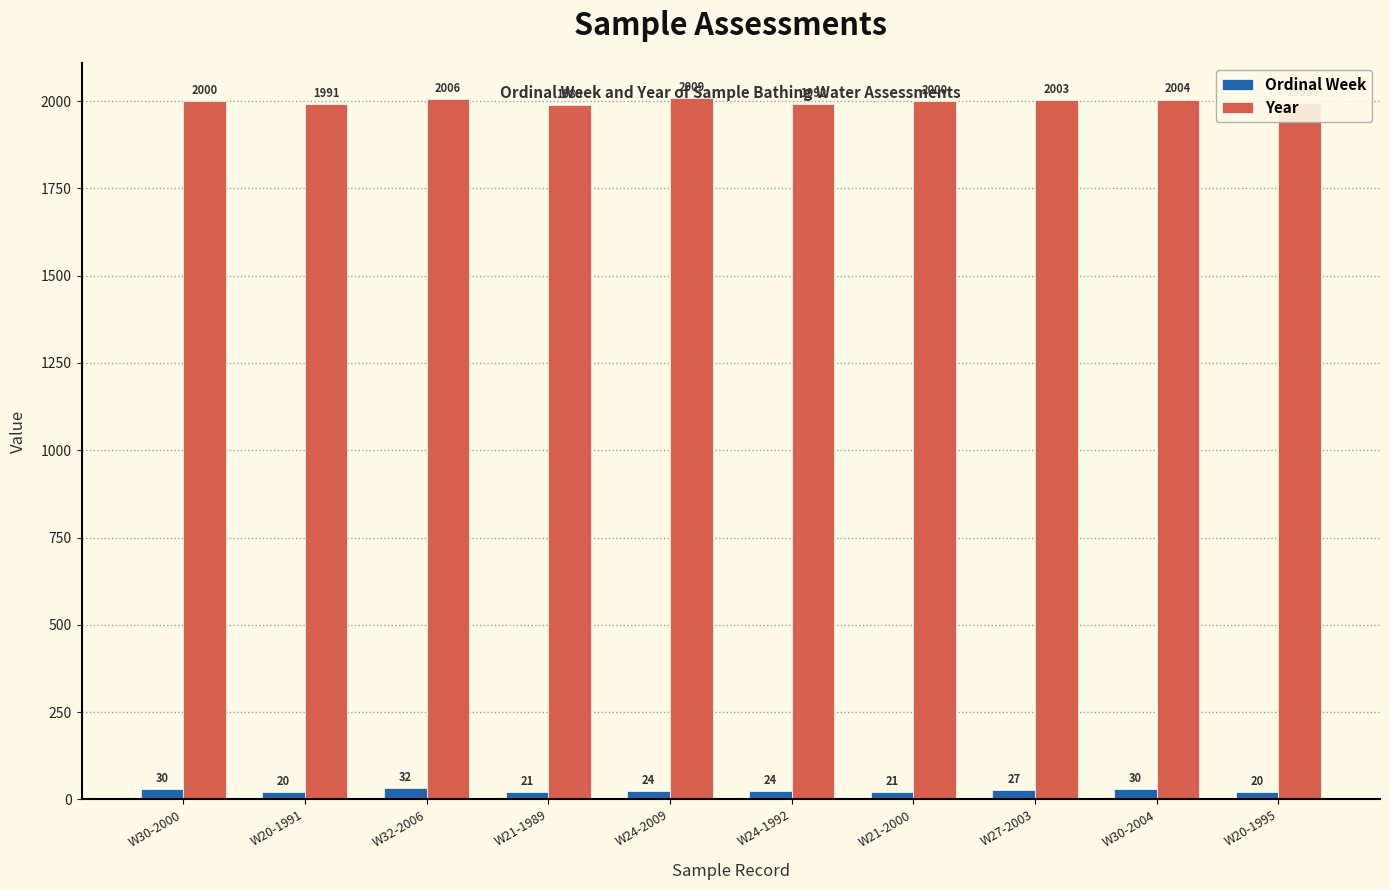

Read the Ordinal Week value at W30-2000.

30